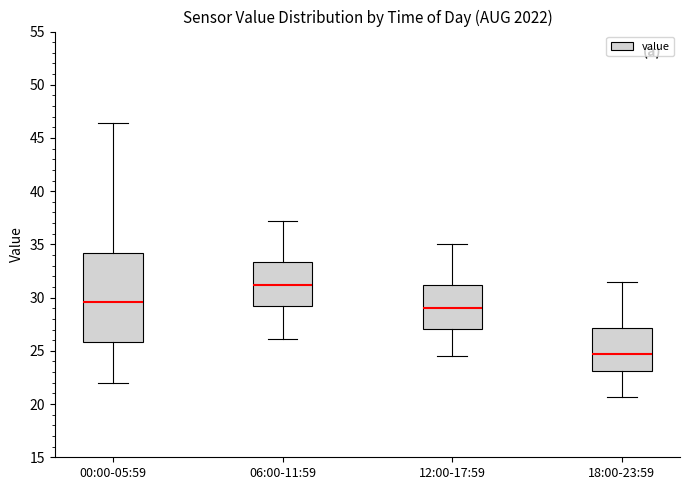

Which box has the lowest median line?

18:00-23:59